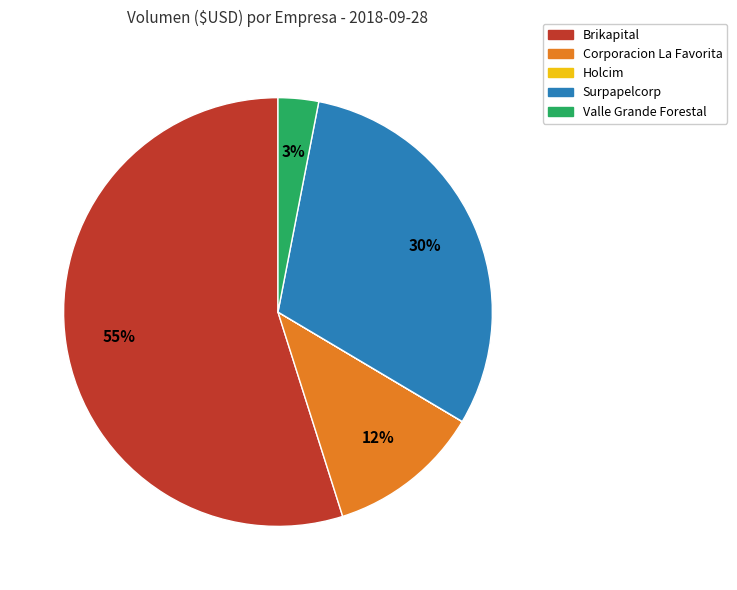

What is the largest slice in the pie chart?

Brikapital